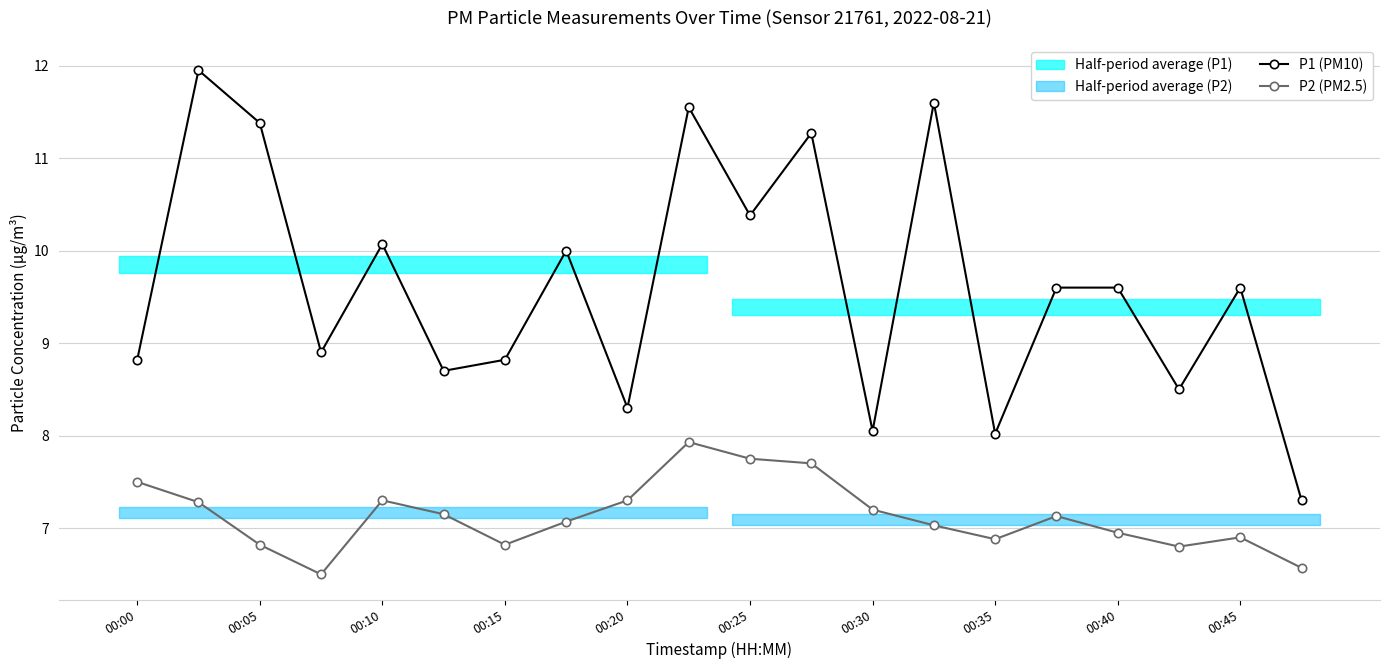

True or false: P2 (PM2.5) and P1 (PM10) cross at least once.

False